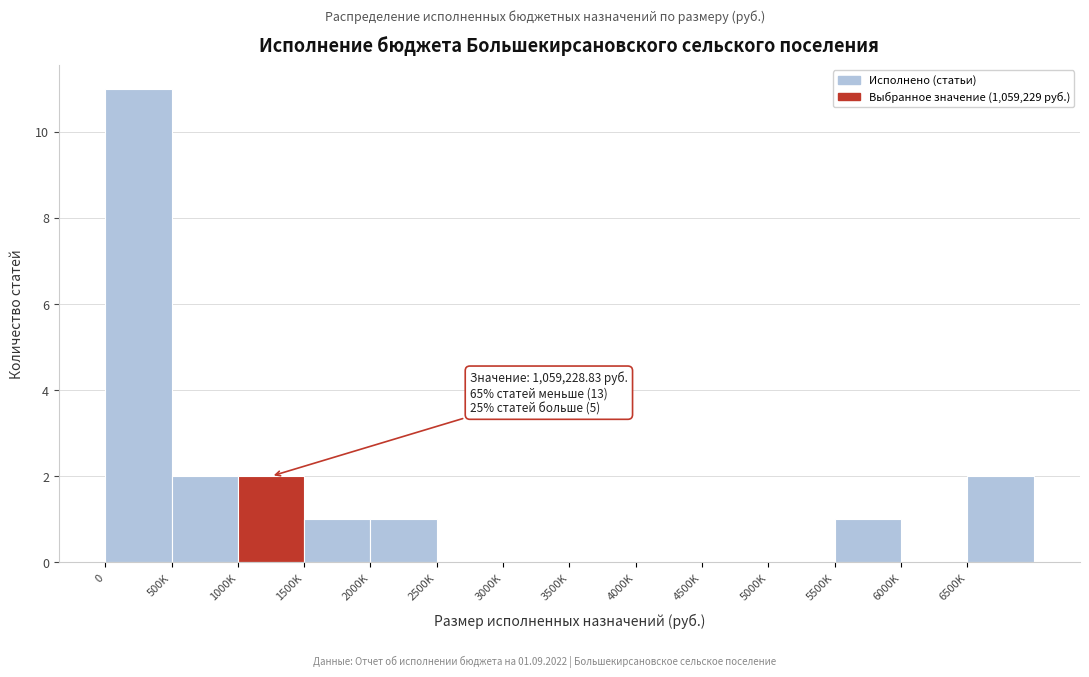

Reading right to left, extract all data points from this chart.

6500K=2	6000K=0	5500K=1	5000K=0	4500K=0	4000K=0	3500K=0	3000K=0	2500K=0	2000K=1	1500K=1	1000K=2	500K=2	0=11